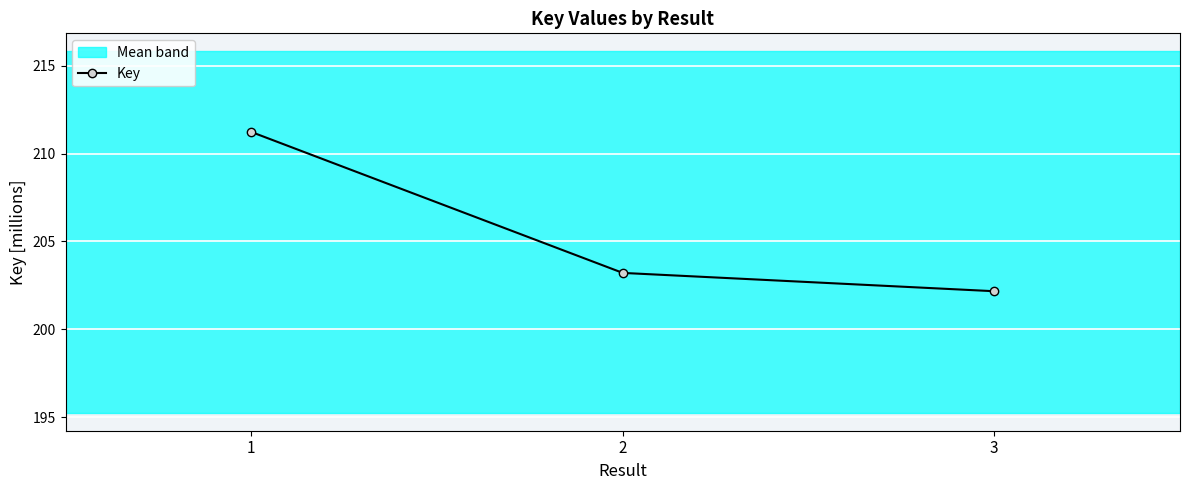

Between 2 and 3, which is larger?

2